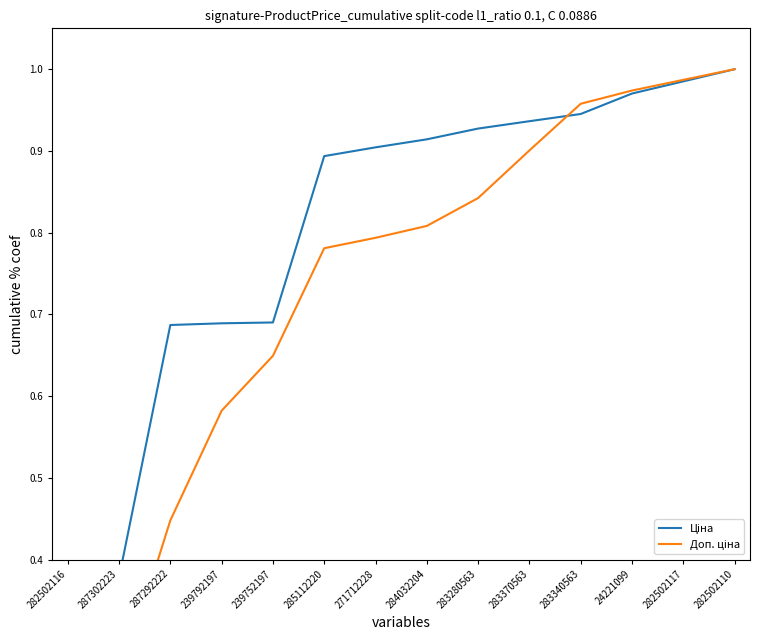

Which series has the widest spread of values?

Доп. ціна